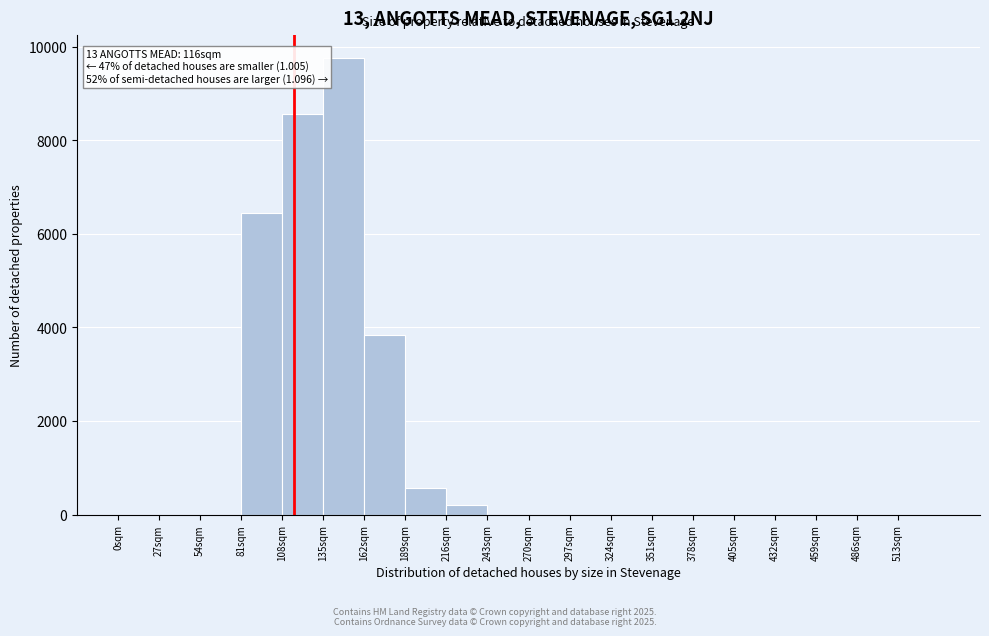

Which range on the x-axis has the tallest bar?

135 to 162